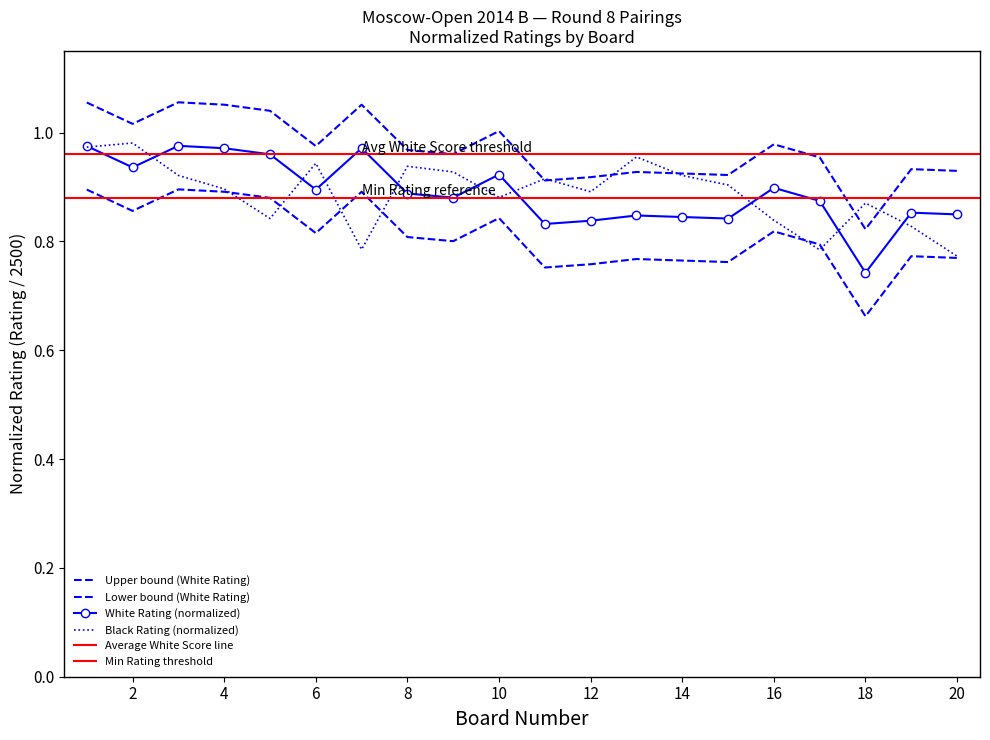

Where is the first local maximum for Black Rating (Рейт)?

2